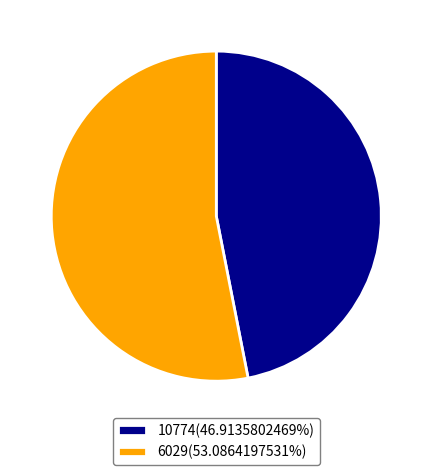

Between 6029 and 10774, which is larger?

6029